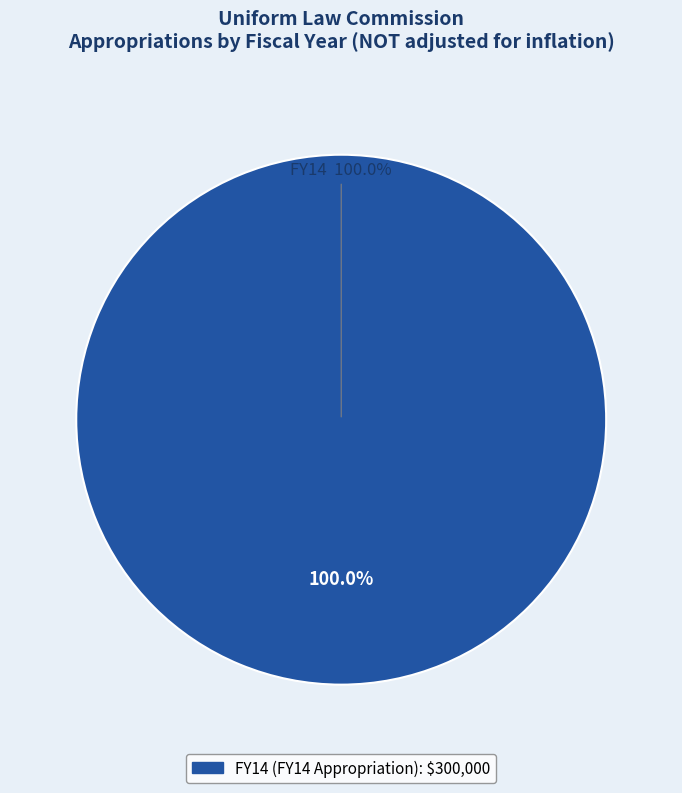

Which slice represents more than half of the pie?

FY14